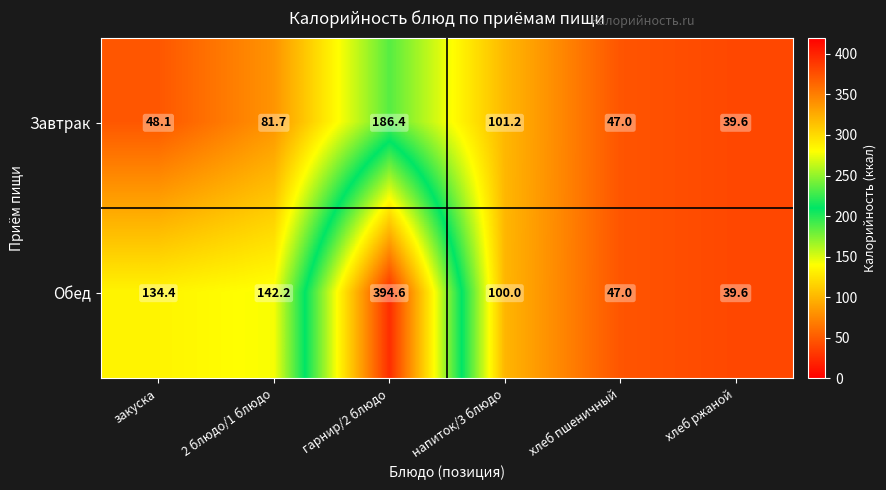

Which category has the highest value across all series?

гарнир/2 блюдо